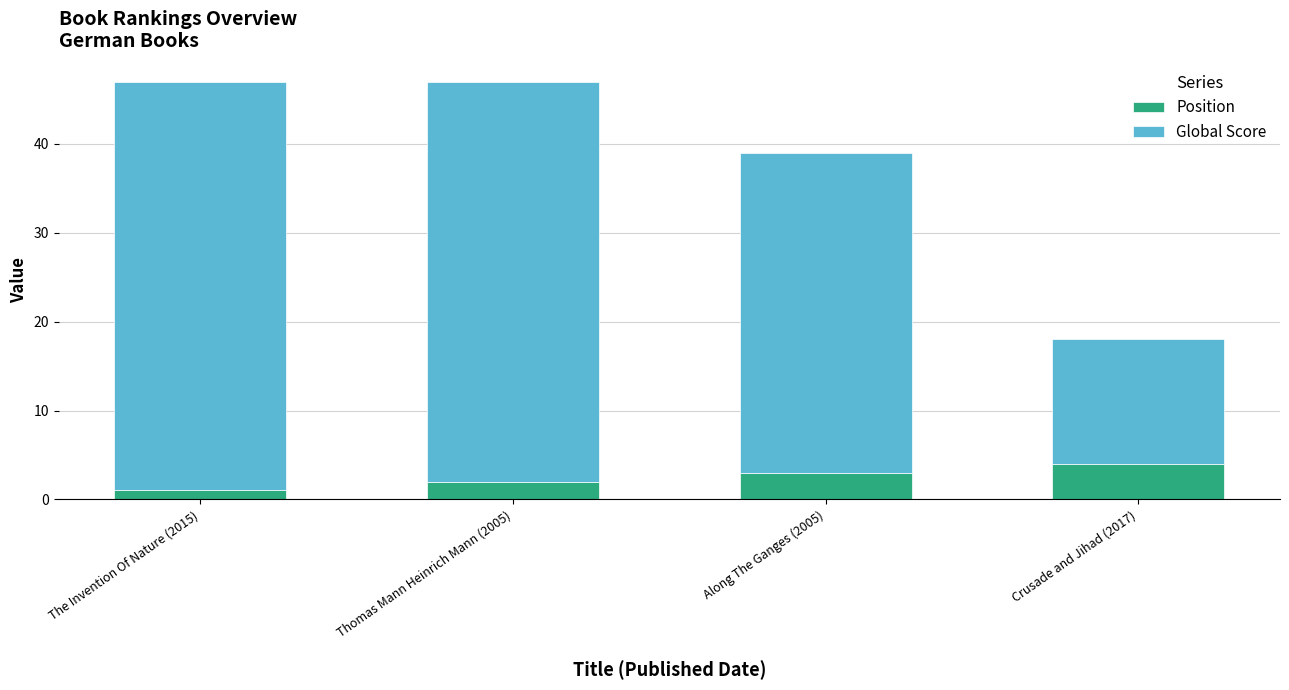

The Position series shows 1 at The Invention Of Nature (2015). True or false?

True